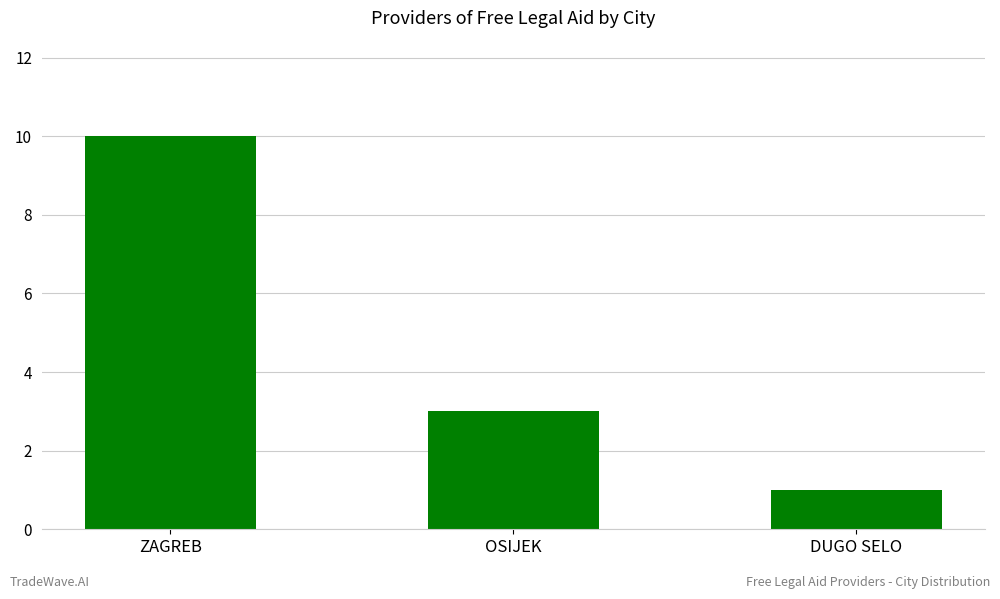

What is the difference between the maximum and minimum values?

9